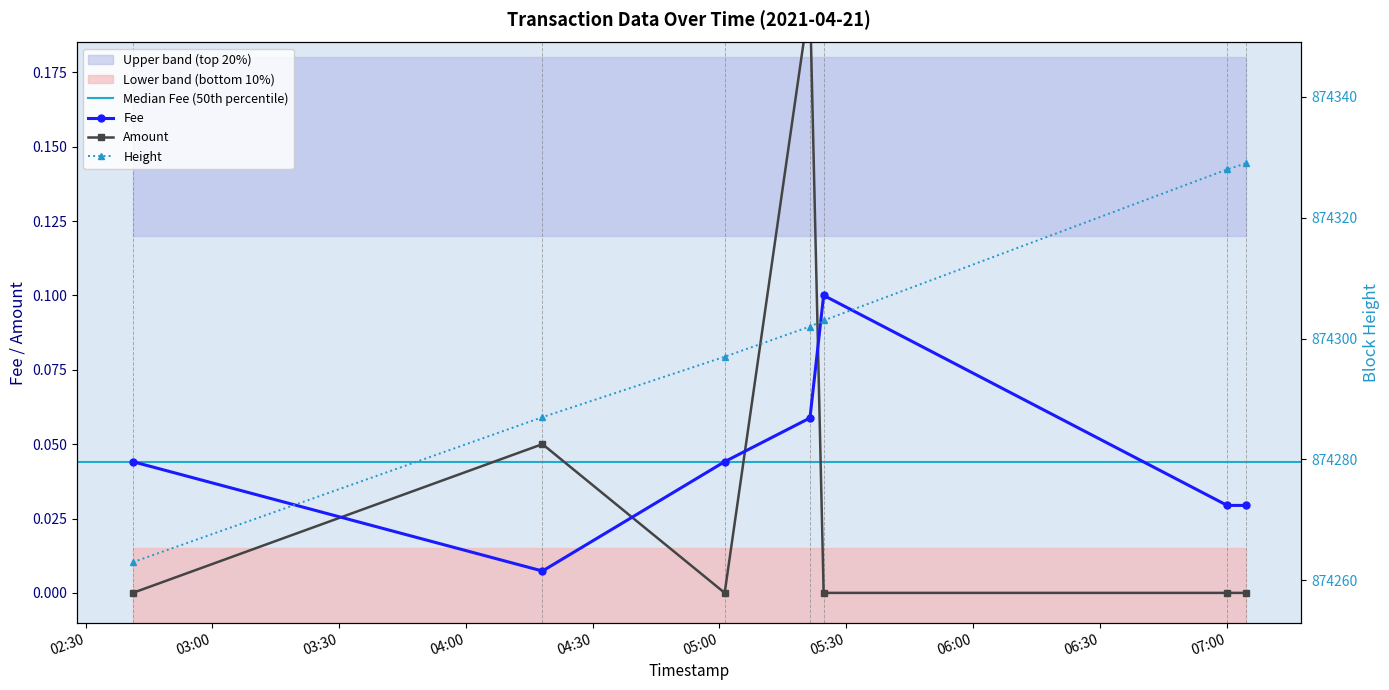

What is the difference between the Height (scaled) values at 2021-04-21 07:04:33 and 2021-04-21 05:24:39?

26.0